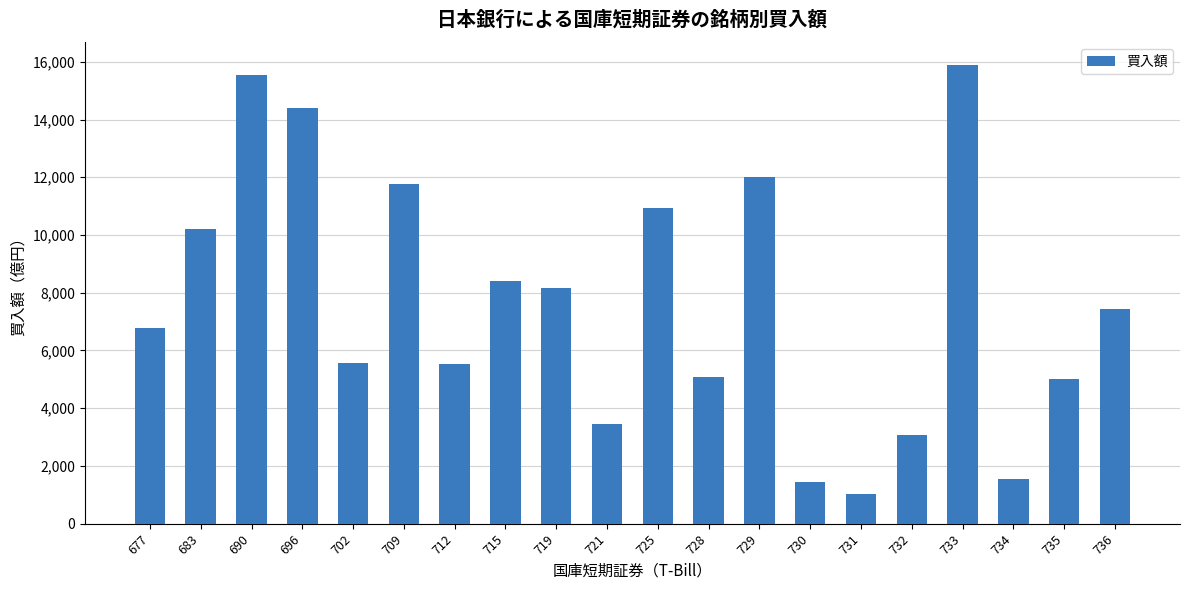

What is the change in value from 732 to 735?

+1969